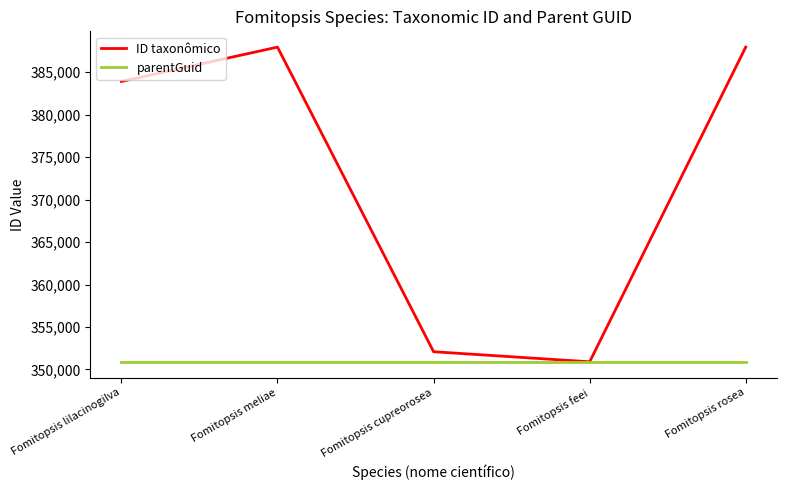

What is the difference between the highest and lowest values at Fomitopsis lilacinogilva?

33017